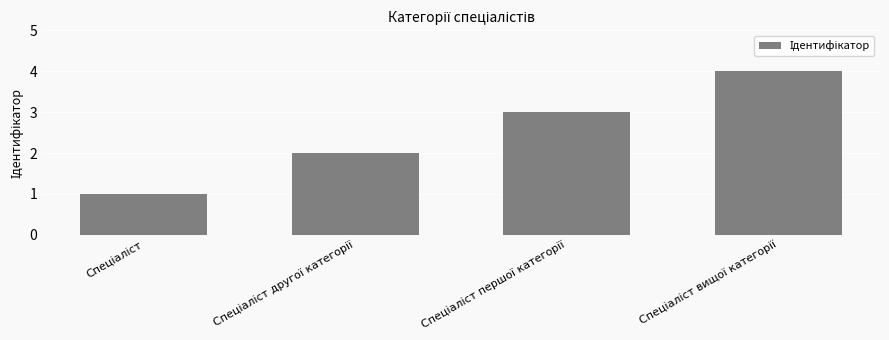

What is the sum of all values?

10